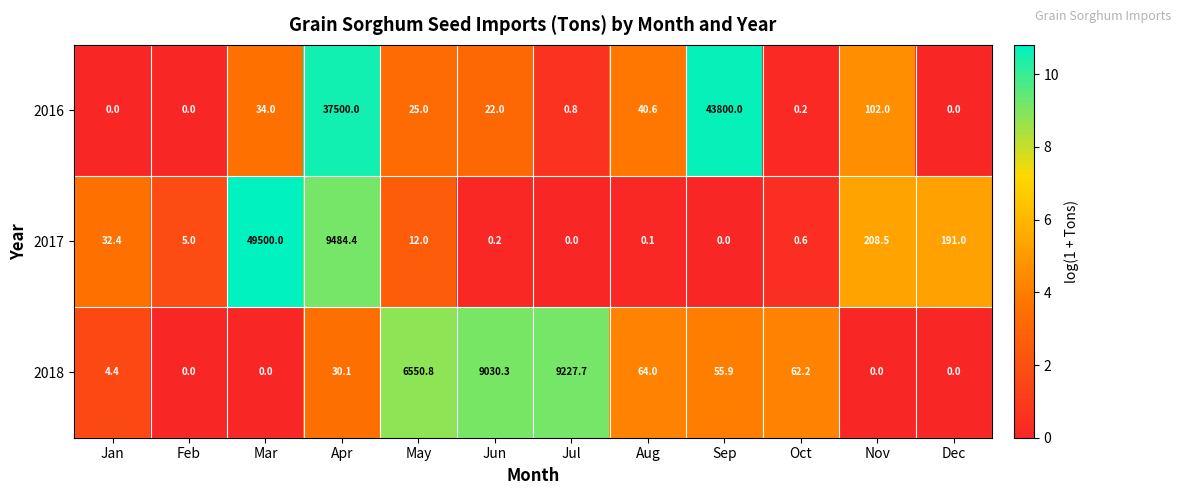

Which series has the largest total across all categories?

2016